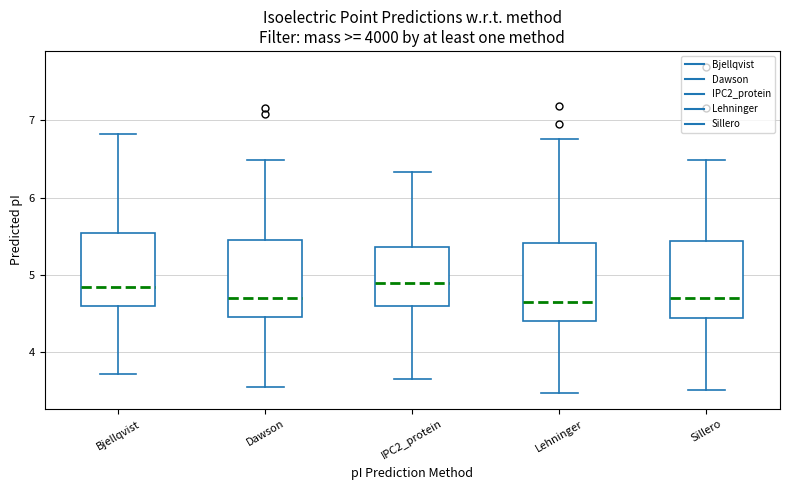

Reading left to right, read every box against the y-axis: the position of its median line, the range the box covers, and the ends of its whiskers. The values are not printed on the chart, so give them approximately, as read against the axis.

Bjellqvist: median 4.8, box 4.6 to 5.5, whiskers 3.7 to 6.8
Dawson: median 4.7, box 4.5 to 5.5, whiskers 3.6 to 6.5
IPC2_protein: median 4.9, box 4.6 to 5.4, whiskers 3.7 to 6.3
Lehninger: median 4.7, box 4.4 to 5.4, whiskers 3.5 to 6.8
Sillero: median 4.7, box 4.4 to 5.4, whiskers 3.5 to 6.5